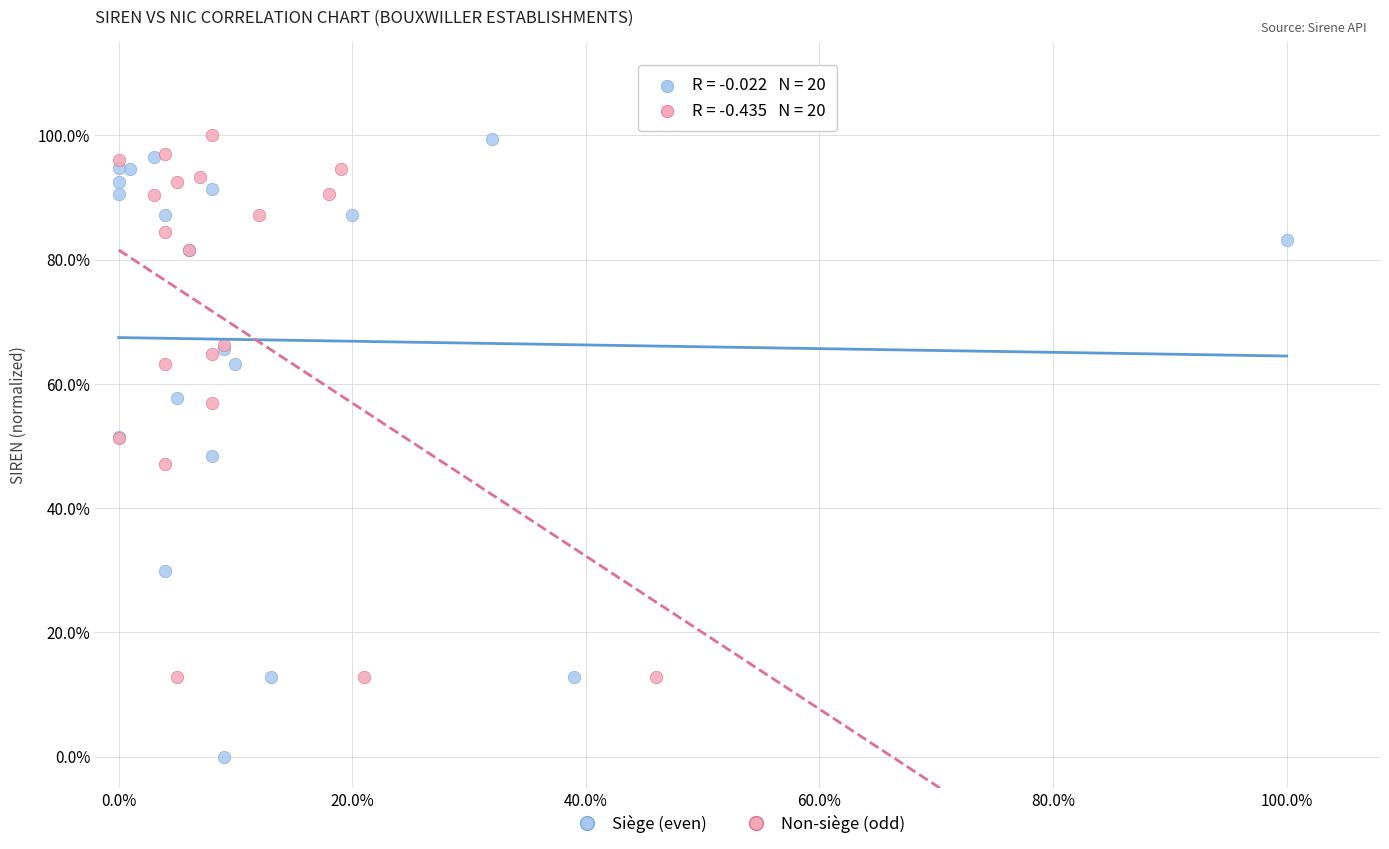

What are all the series names shown in the legend?

Siège (even), Non-siège (odd)